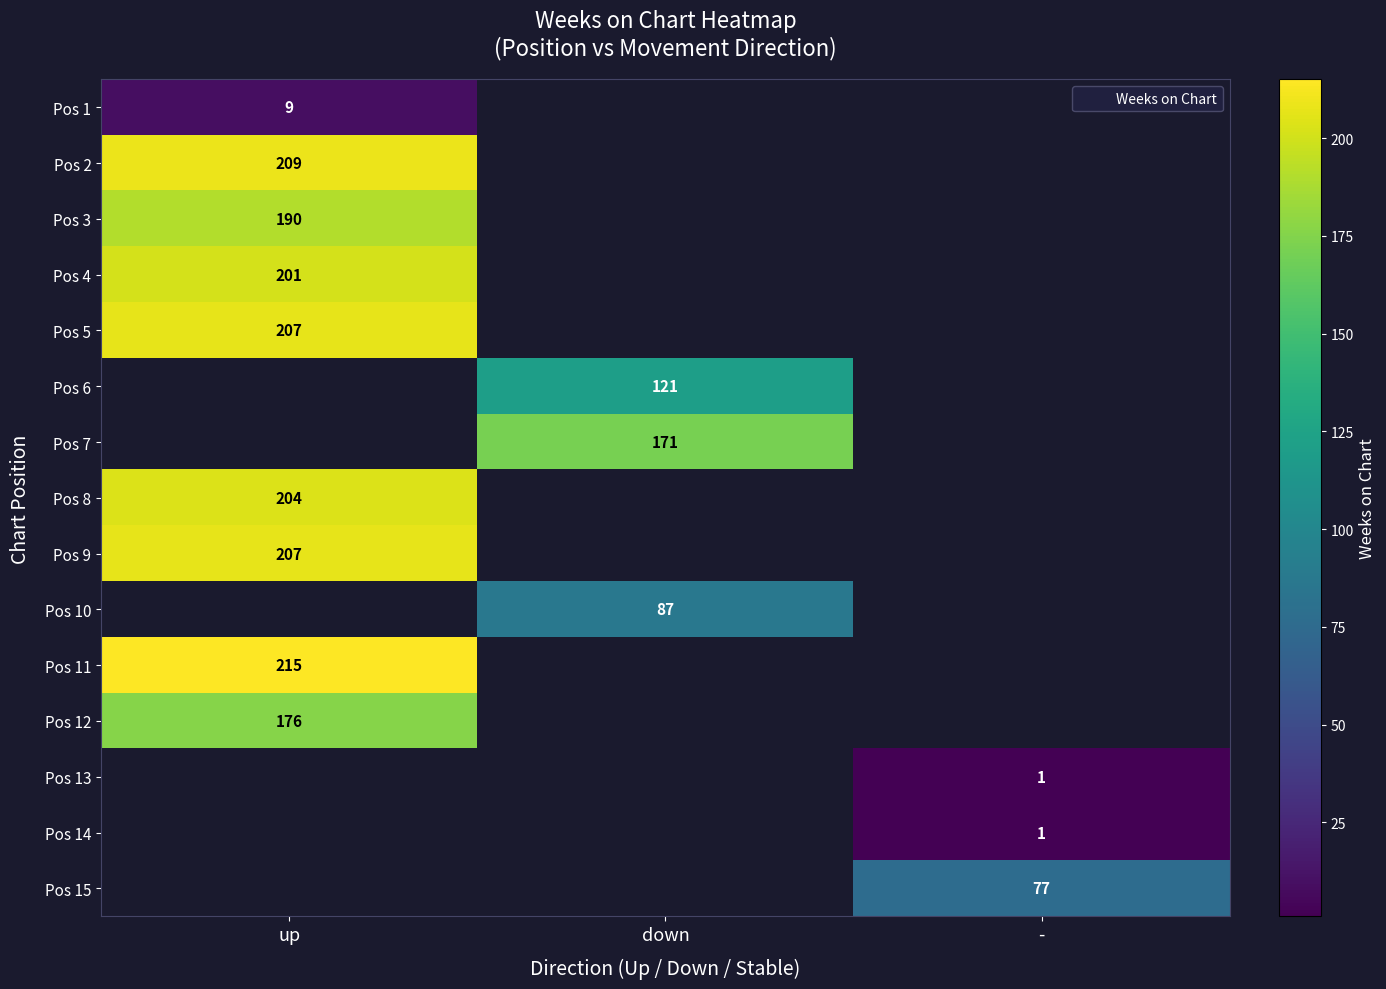

How many values in Pos 12 are above zero?

1